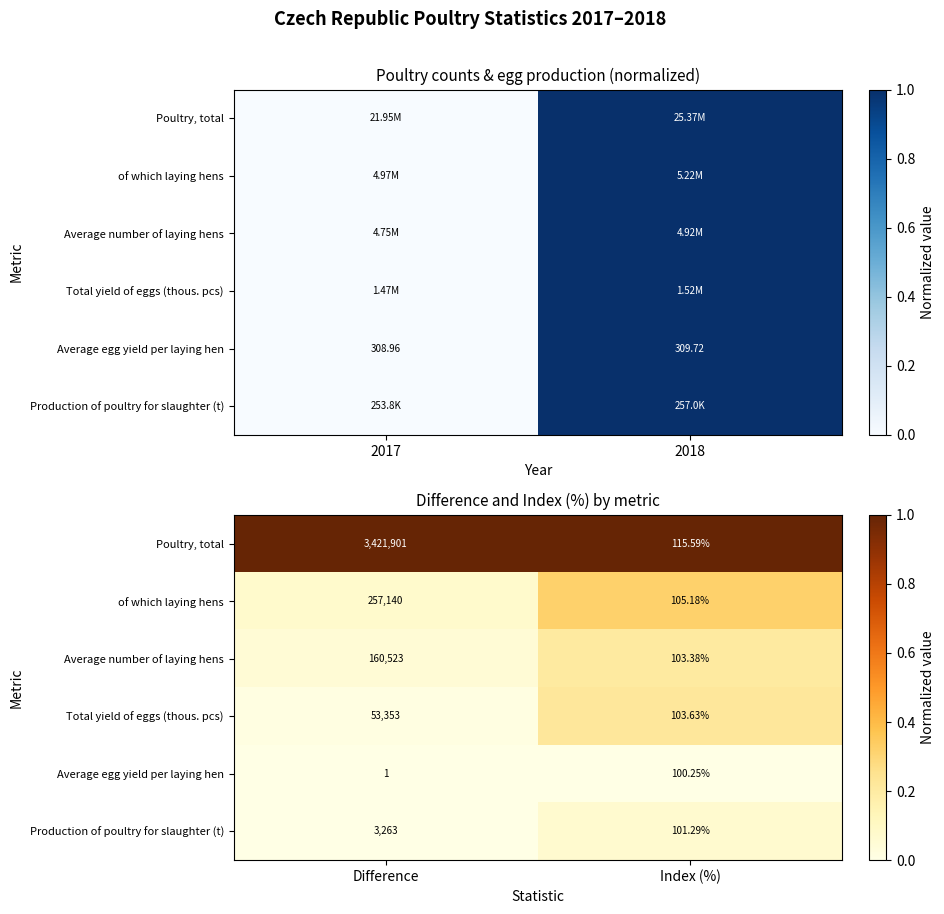

What is the sum of all Production of poultry for slaughter (t) values?

0.1